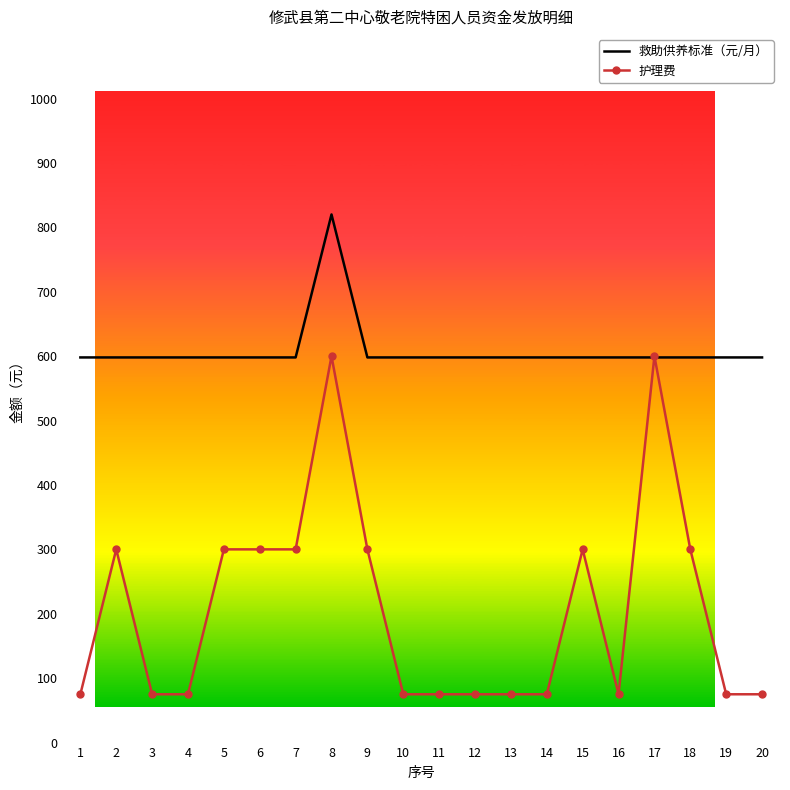

The value of 救助供养标准（元/月） at 20 is 859. True or false?

False